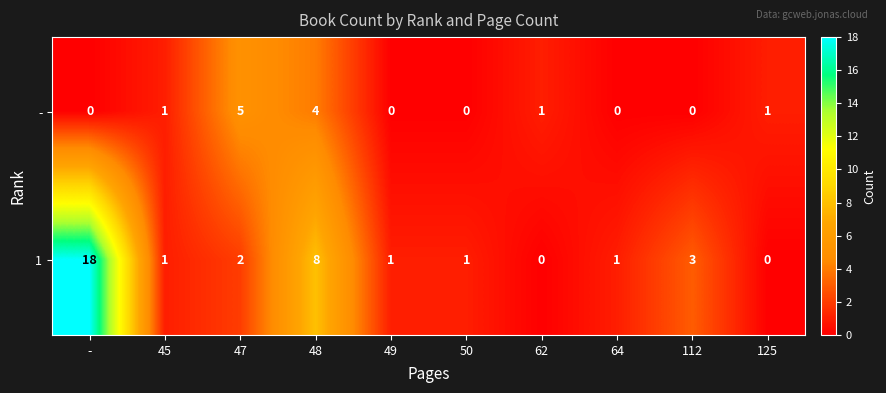

At which label does 1 first exceed 1?

-